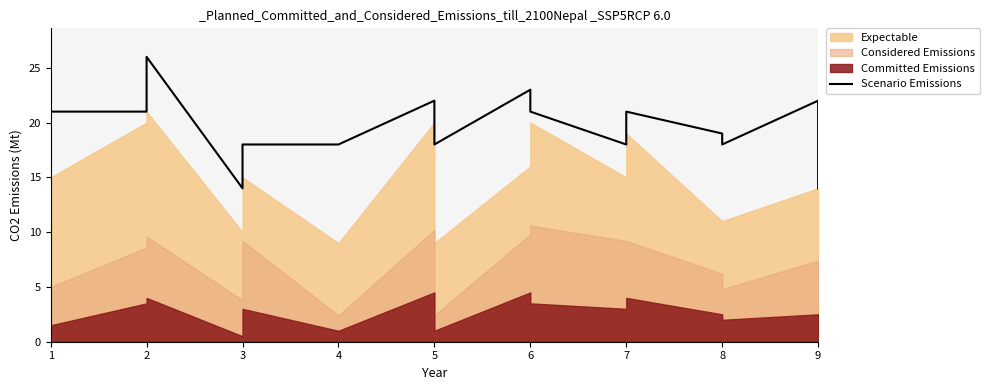

What is the difference between the values at 5 and 3?

8